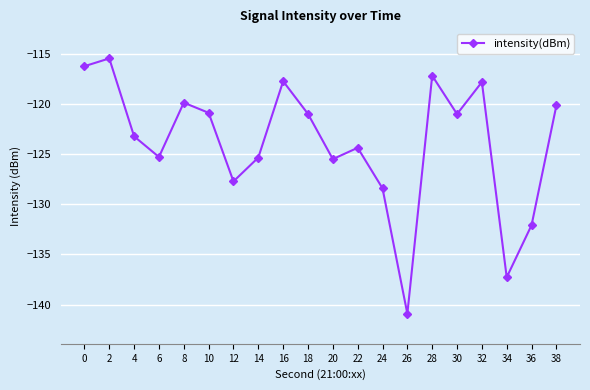

Count the number of data series in this chart.

1